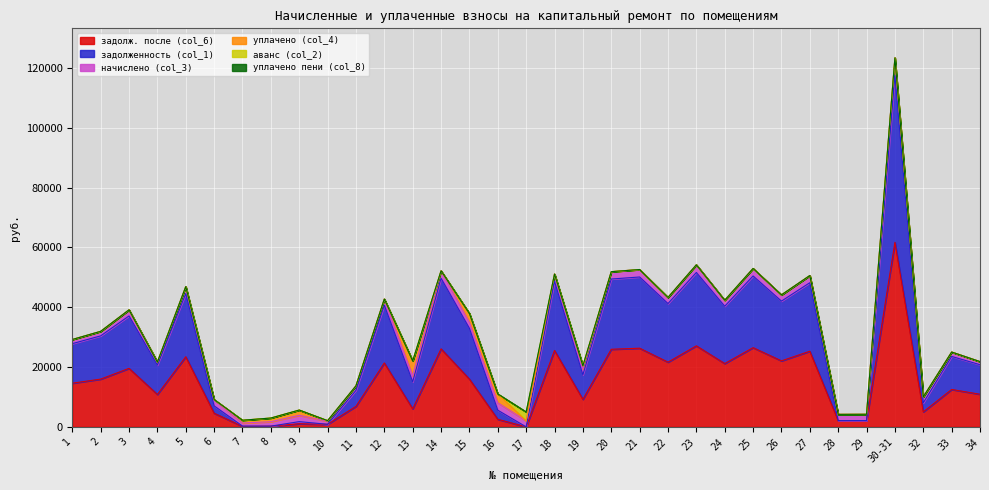

What is the total value across all series at 2?

31938.7